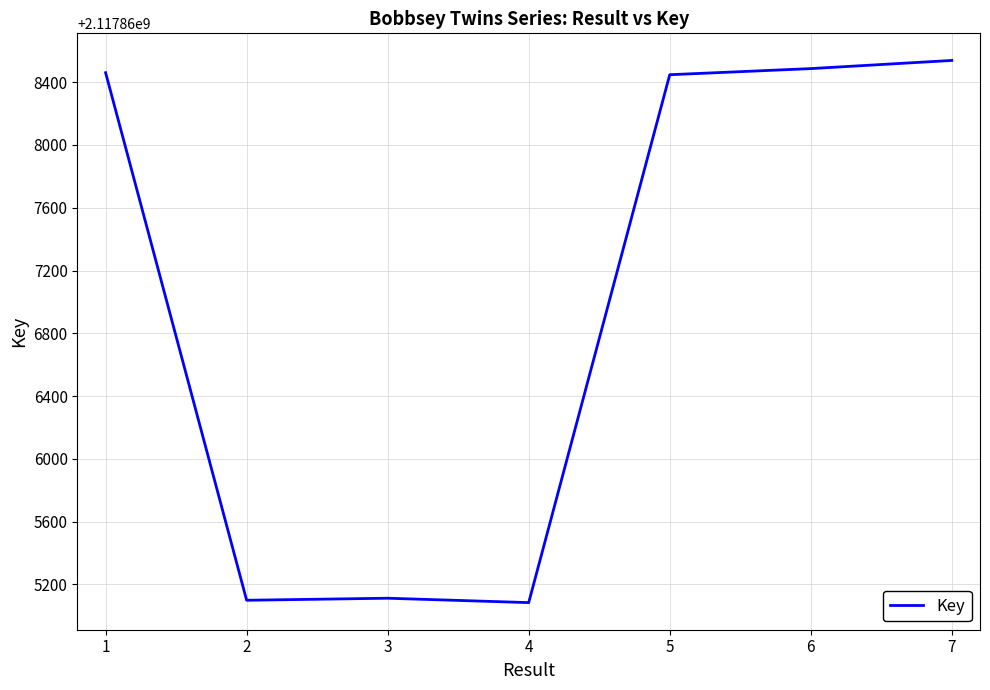

What is the ratio of the value at 2 to the value at 7?

1.0